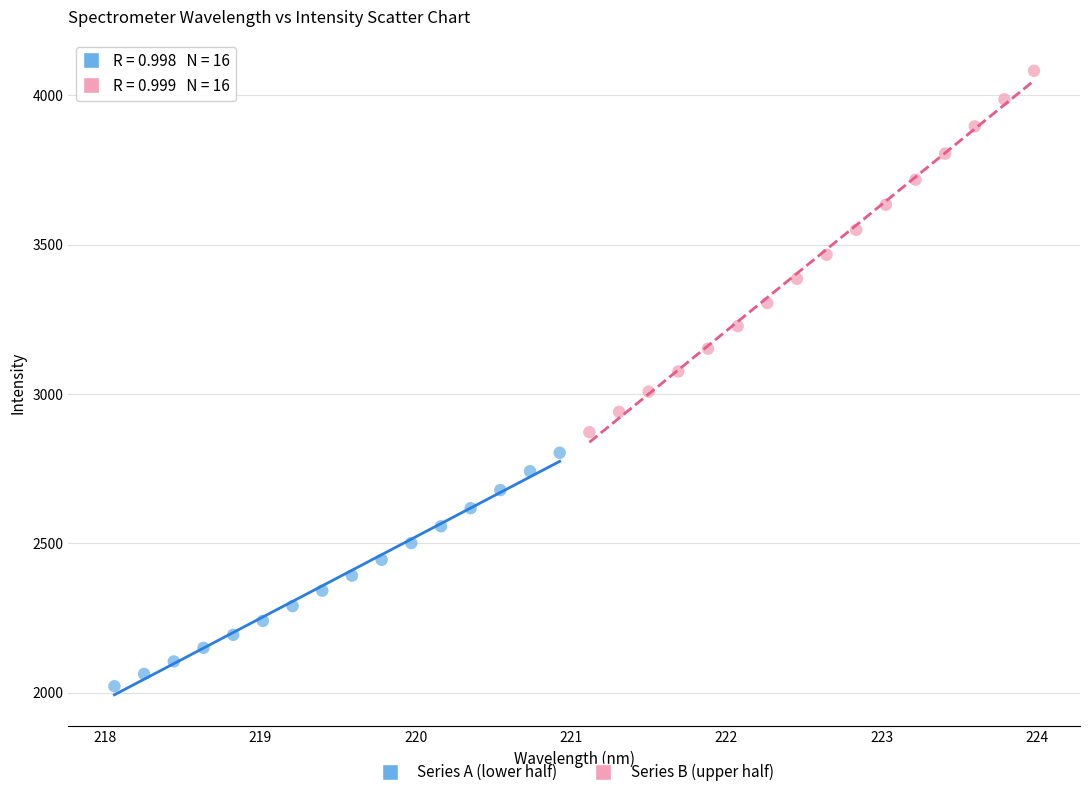

Which series has the widest spread of Y values?

Series B (upper half)